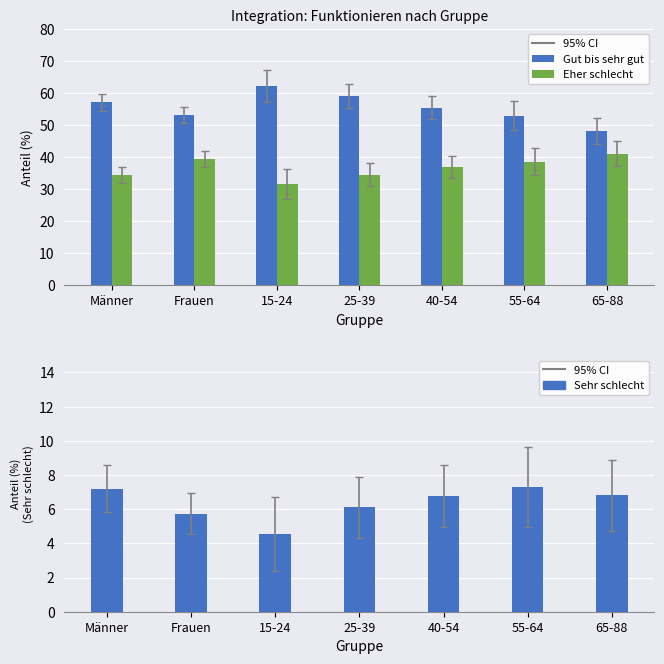

The value of Sehr schlecht at 15-24 is 6.1. True or false?

False